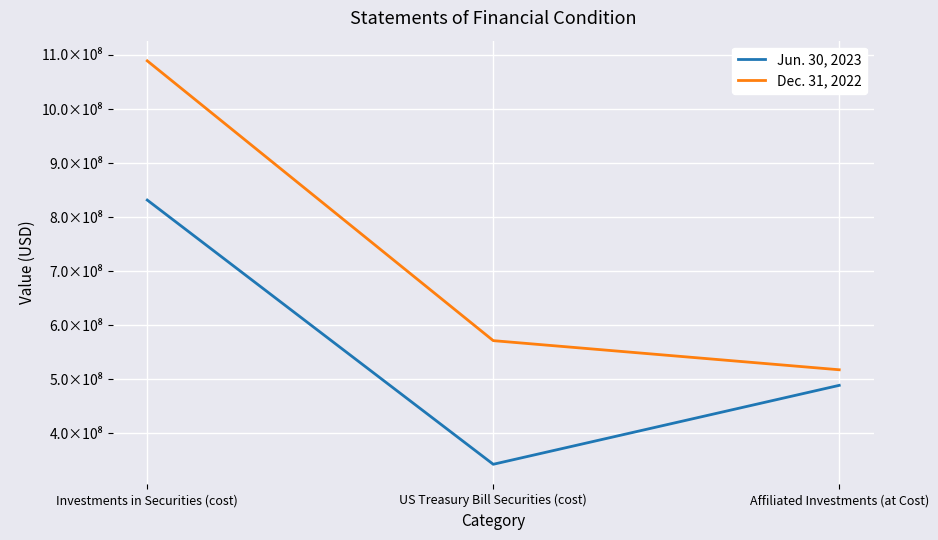

Reading right to left, what are all the values shown in this chart?

Jun. 30, 2023: Affiliated Investments (at Cost)=488814221	US Treasury Bill Securities (cost)=342775014	Investments in Securities (cost)=831589235
Dec. 31, 2022: Affiliated Investments (at Cost)=517626772	US Treasury Bill Securities (cost)=571517656	Investments in Securities (cost)=1089144428